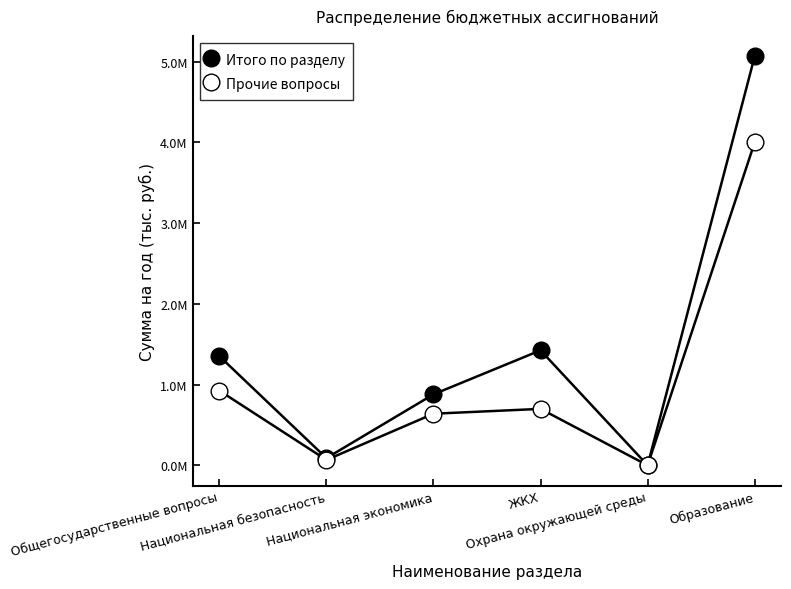

Is this an area chart (filled region under the line)?

No